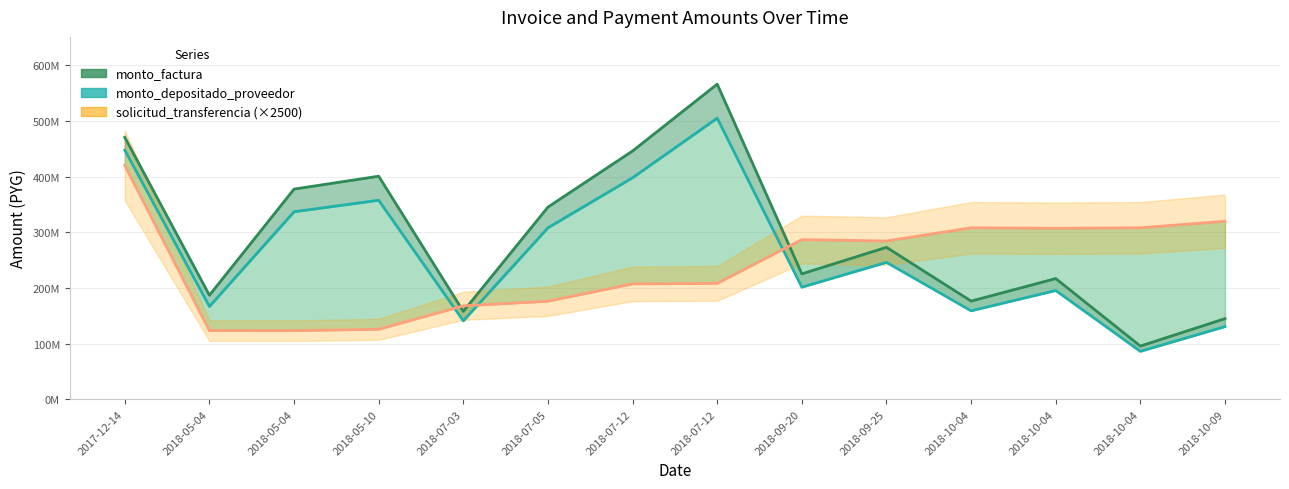

True or false: monto_depositado_proveedor has a value of 524832499 at 2018-07-05.

False